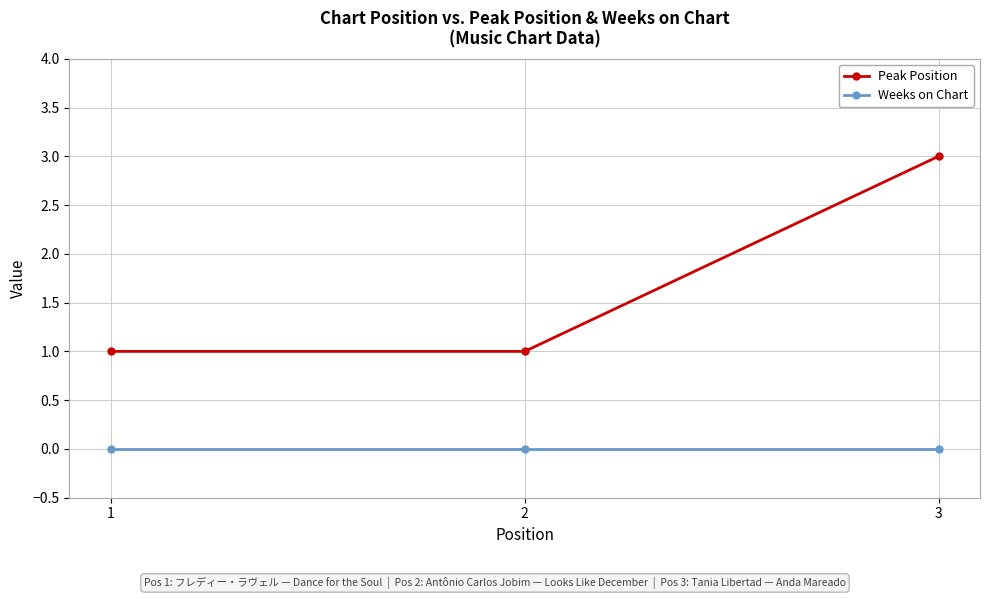

Which series has the largest total across all categories?

Peak Position